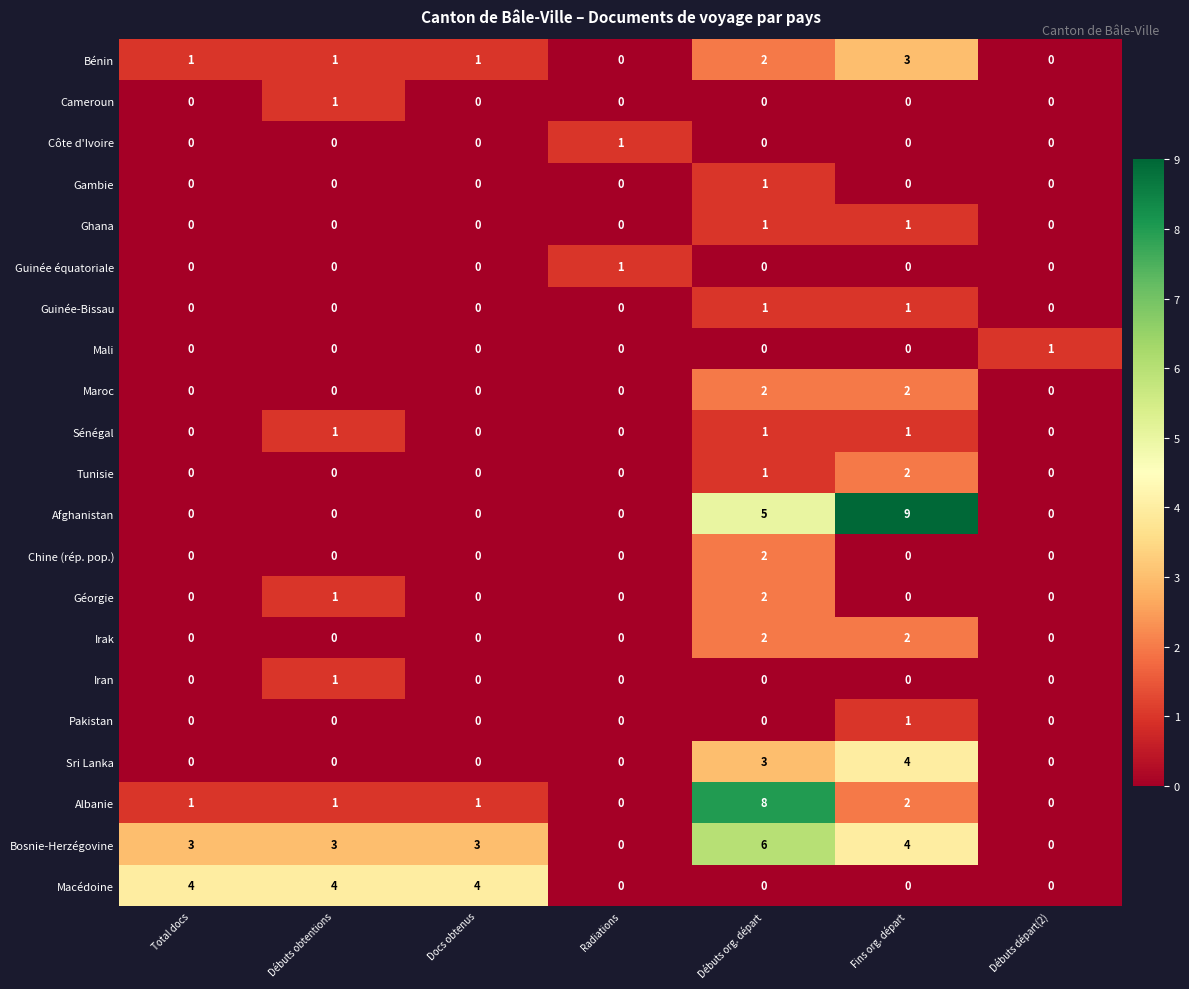

What is the sum of all Sénégal values?

3